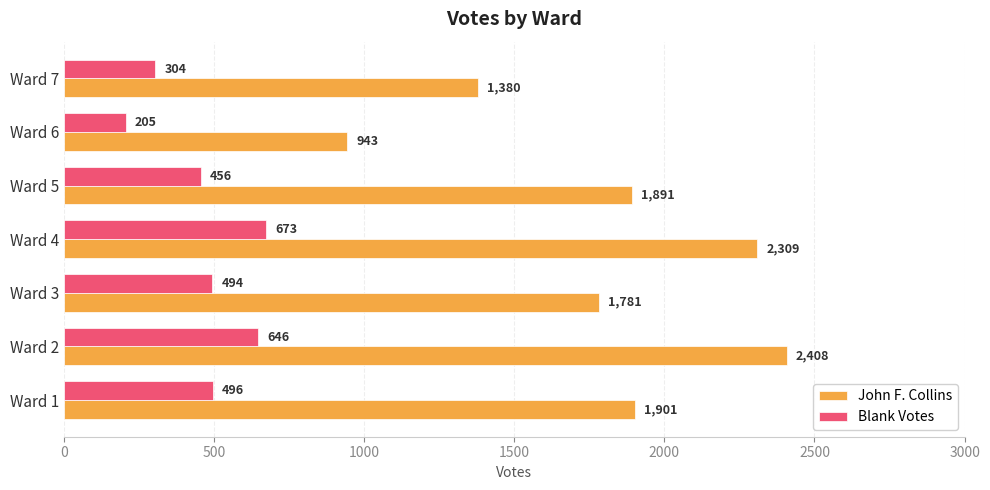

What is the smallest value displayed?

205